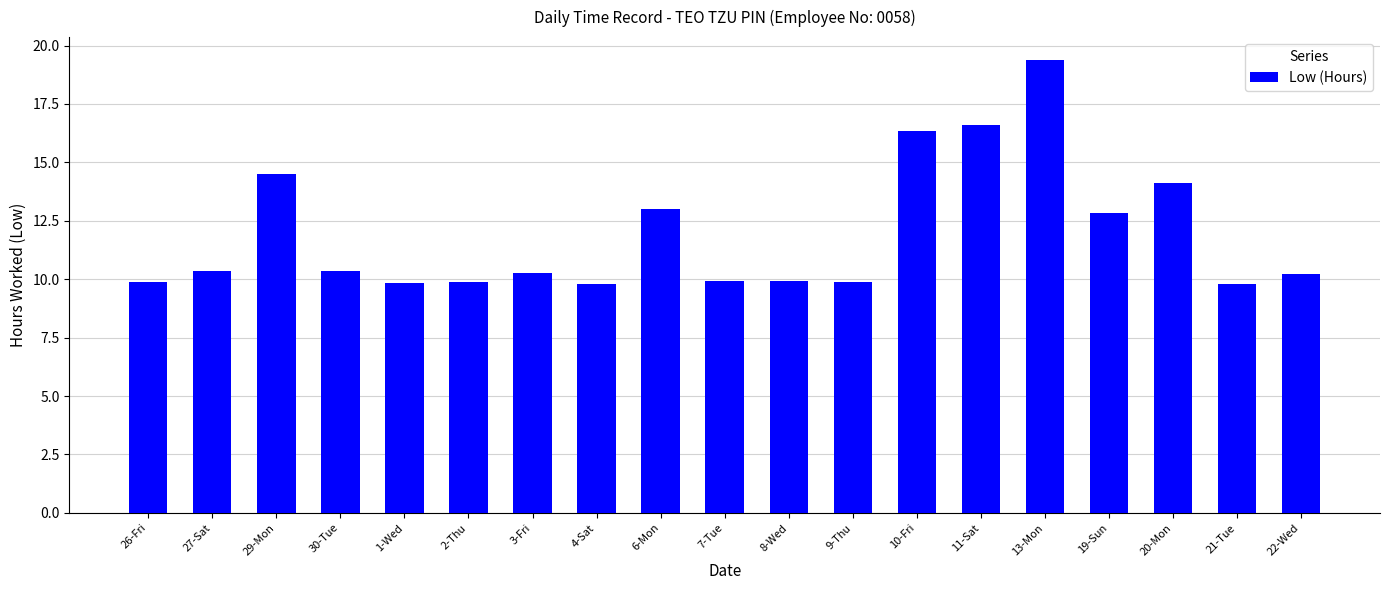

Approximately how many times larger is the value at 26-Fri compared to 6-Mon?

0.8